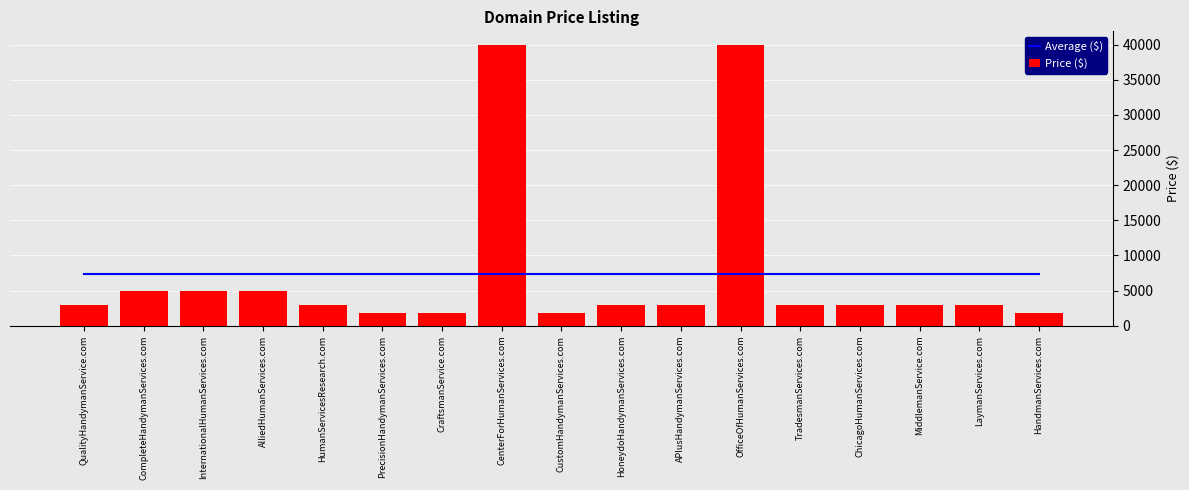

What is the difference between the second highest and second lowest values in the Price ($) series?

38000